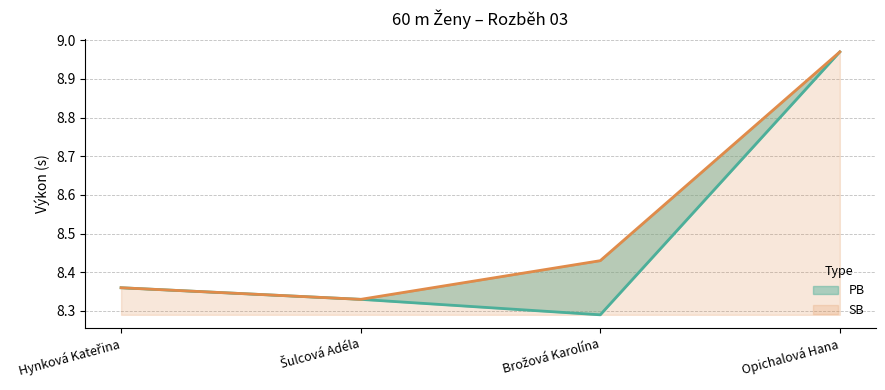

Count the number of categories in the chart.

4